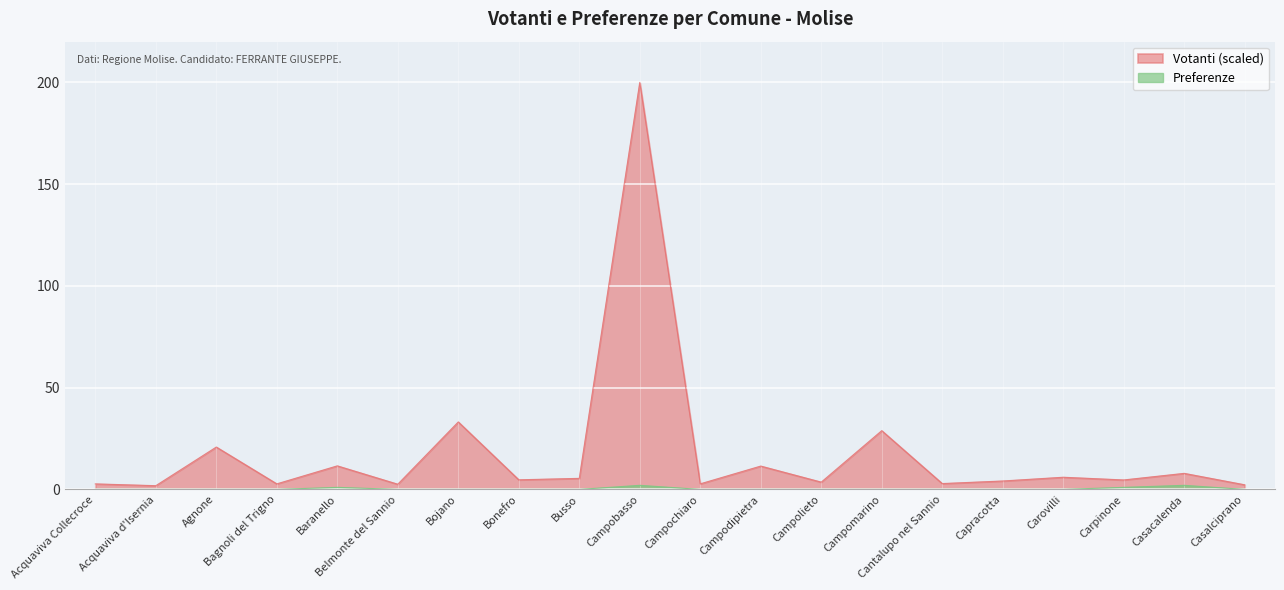

Reading left to right, extract all data points from this chart.

Votanti: Acquaviva Collecroce=2.7	Acquaviva d'Isernia=1.8	Agnone=20.8	Bagnoli del Trigno=2.7	Baranello=11.6	Belmonte del Sannio=2.5	Bojano=33.2	Bonefro=4.7	Busso=5.4	Campobasso=200.0	Campochiaro=2.7	Campodipietra=11.5	Campolieto=3.6	Campomarino=28.9	Cantalupo nel Sannio=2.9	Capracotta=4.1	Carovilli=6.0	Carpinone=4.6	Casacalenda=7.9	Casalciprano=2.3
Preferenze: Acquaviva Collecroce=0.0	Acquaviva d'Isernia=0.0	Agnone=0.0	Bagnoli del Trigno=0.0	Baranello=1.0	Belmonte del Sannio=0.0	Bojano=0.0	Bonefro=0.0	Busso=0.0	Campobasso=2.0	Campochiaro=0.0	Campodipietra=0.0	Campolieto=0.0	Campomarino=0.0	Cantalupo nel Sannio=0.0	Capracotta=0.0	Carovilli=0.0	Carpinone=1.0	Casacalenda=2.0	Casalciprano=0.0